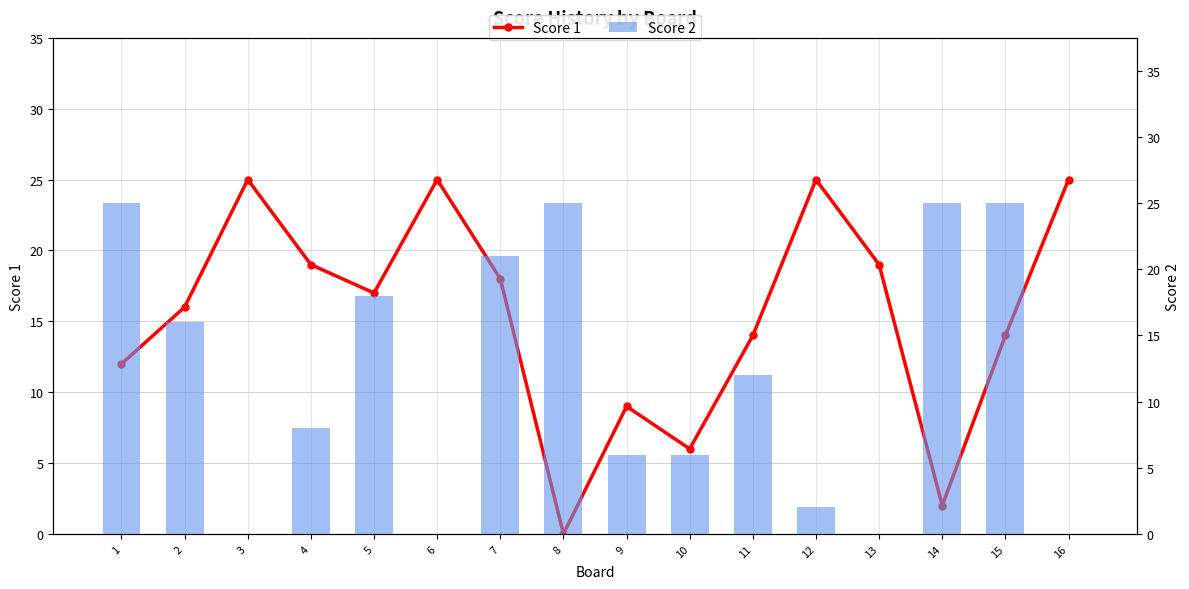

How many groups of bars are there?

16